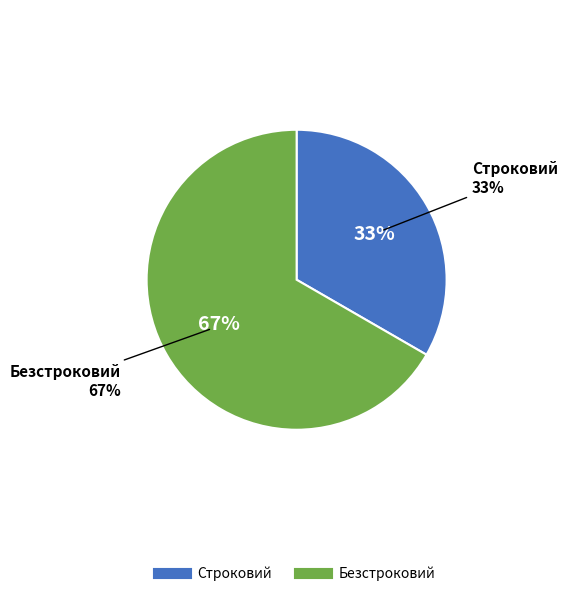

What percentage is NOT represented by Строковий?

66.7%